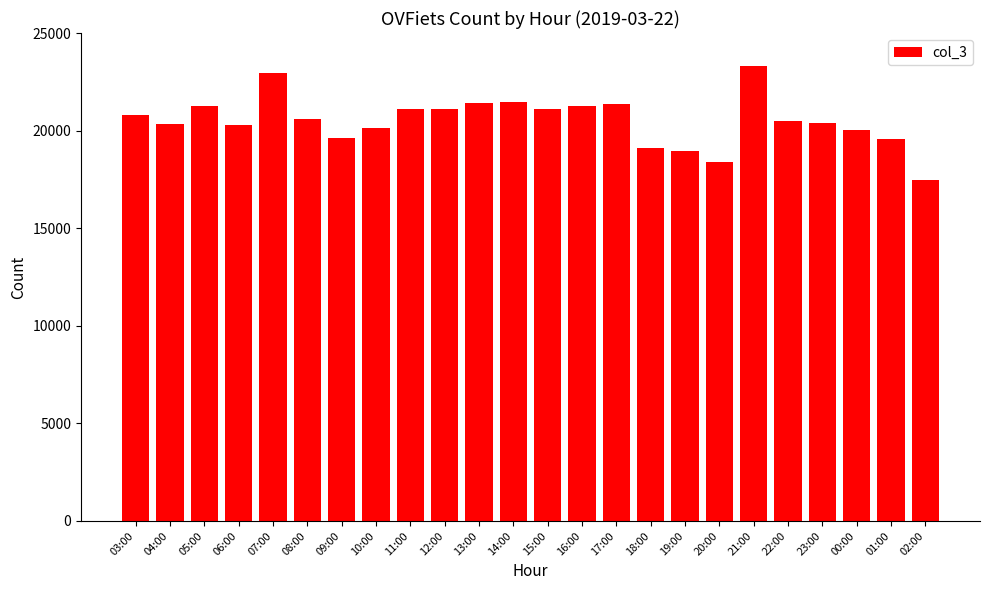

Is it true that the value at 12:00 is 14496?

False